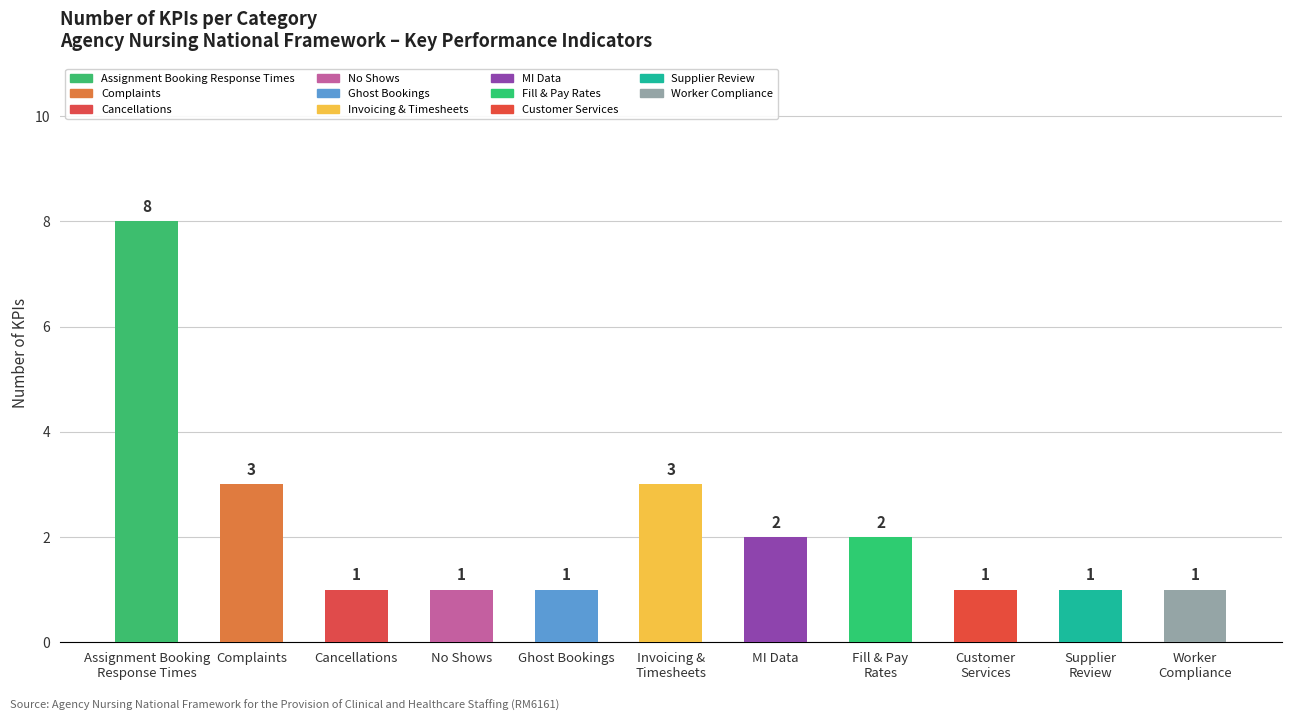

What is the label of the 1st bar from the left?

Assignment Booking
Response Times